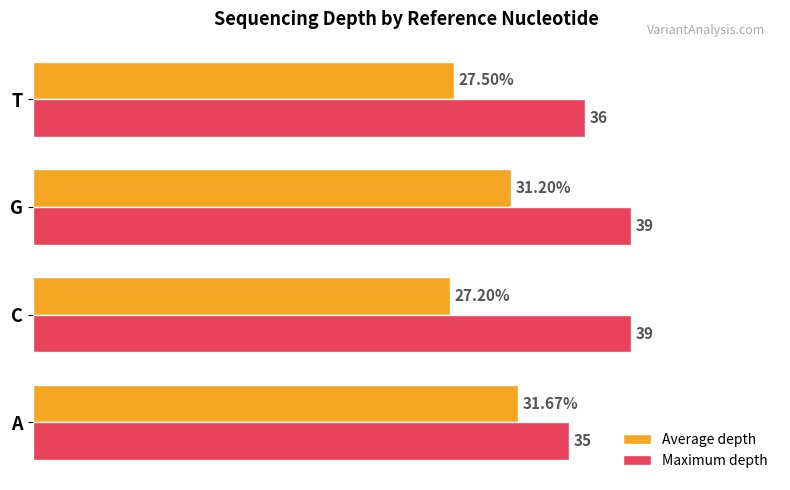

Which series has the largest range (max minus min)?

Average depth